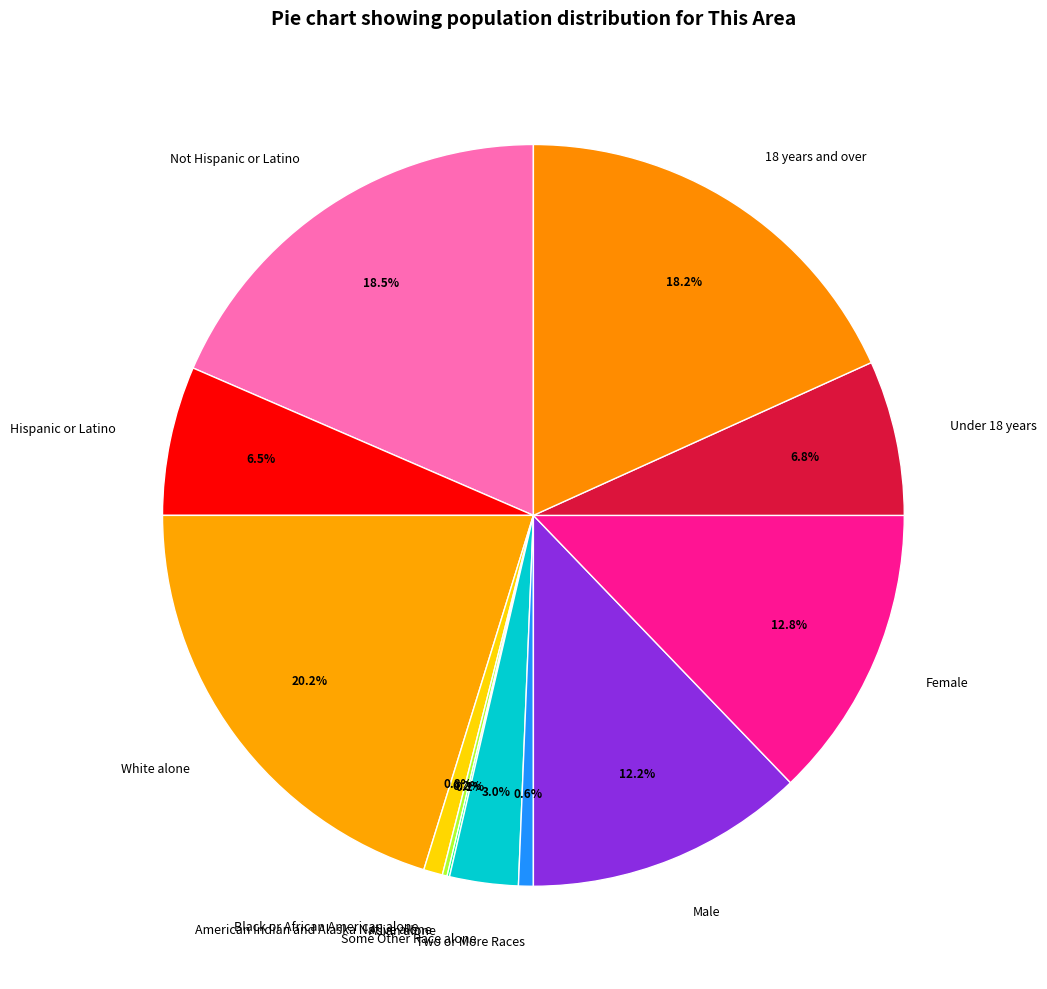

What portion of the pie excludes Hispanic or Latino?

93.5%